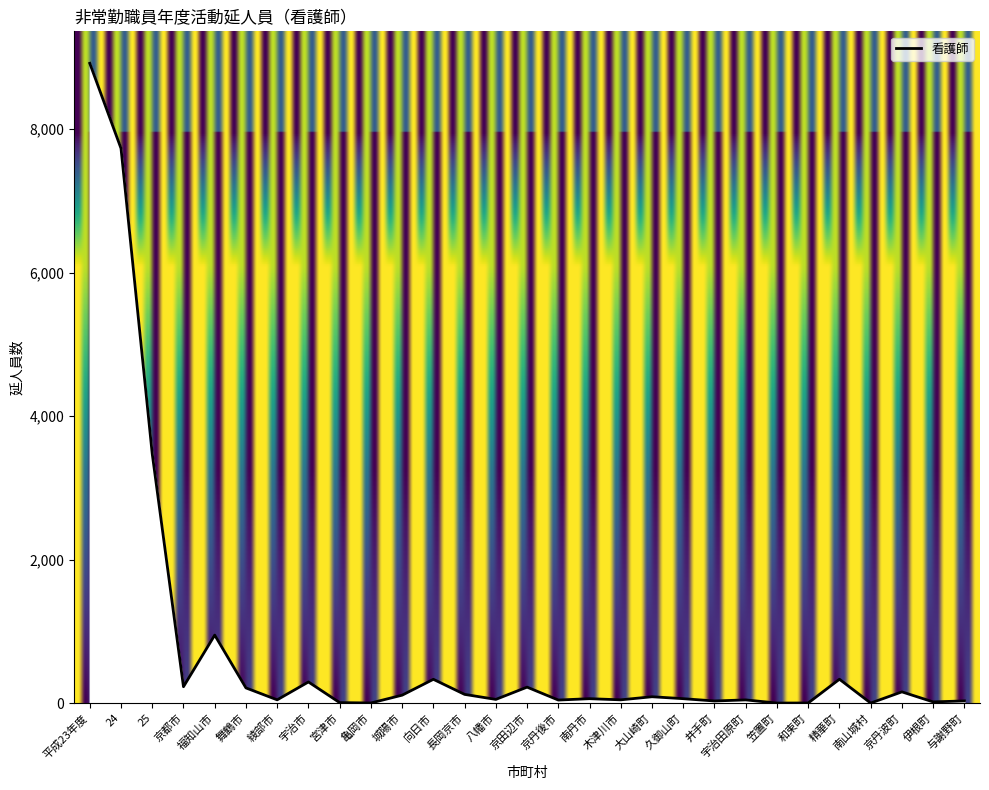

How many lines are shown in the chart?

1